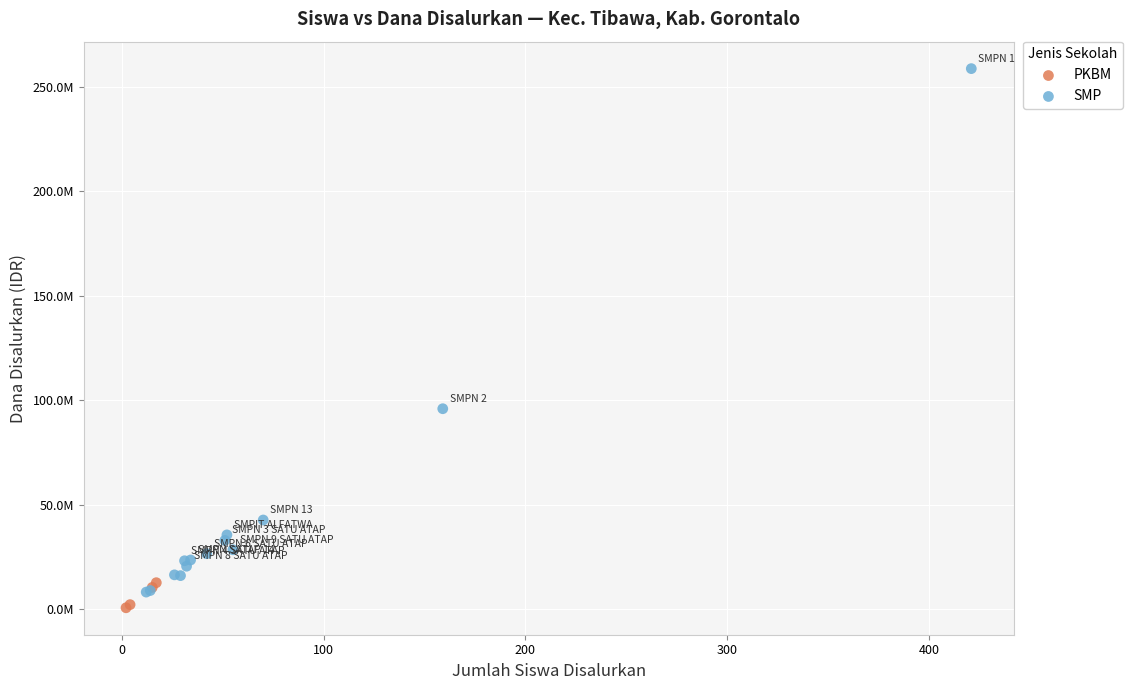

Which series contains the highest Y value?

SMP